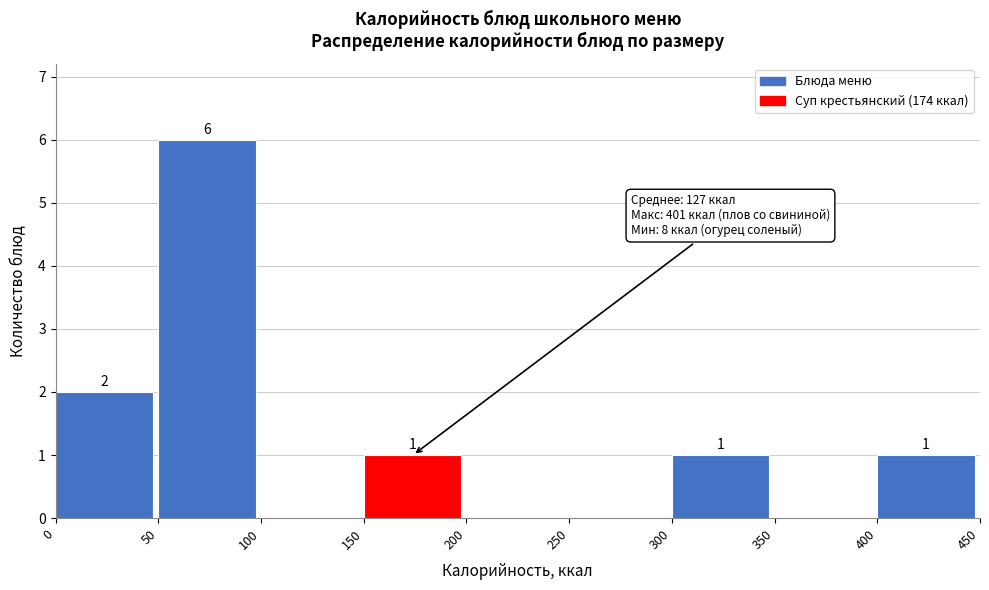

Which range on the x-axis has the tallest bar?

50 to 100